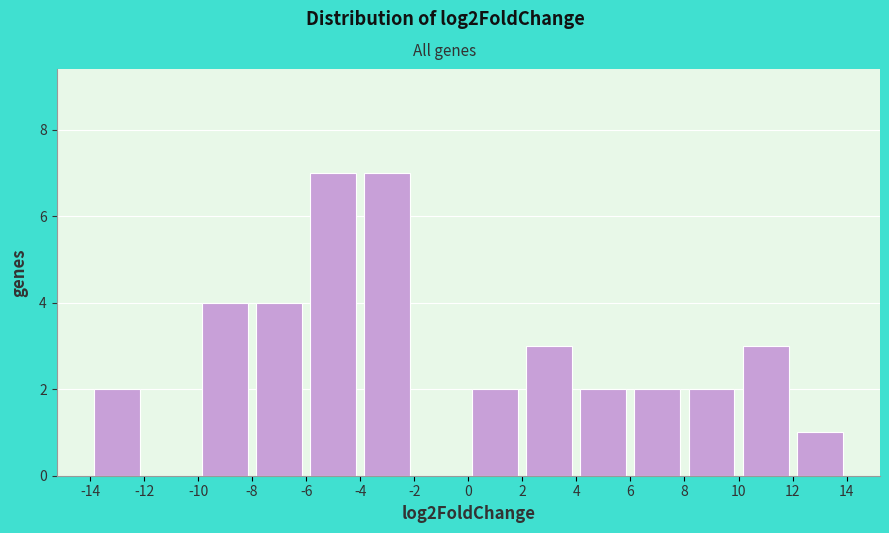

What is the height of the bar covering 12 to 14 on the x-axis? The values are not printed on the chart, so give them approximately, as read against the axis.

1